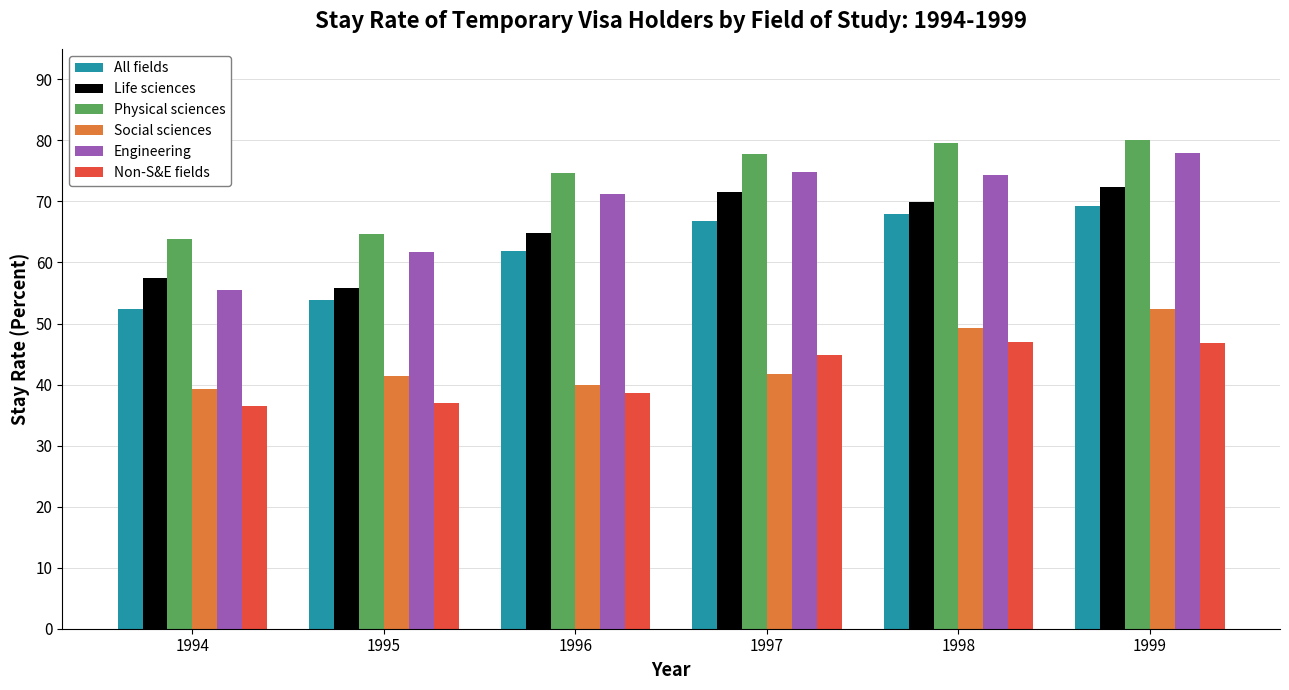

Which series has the widest spread of values?

Engineering